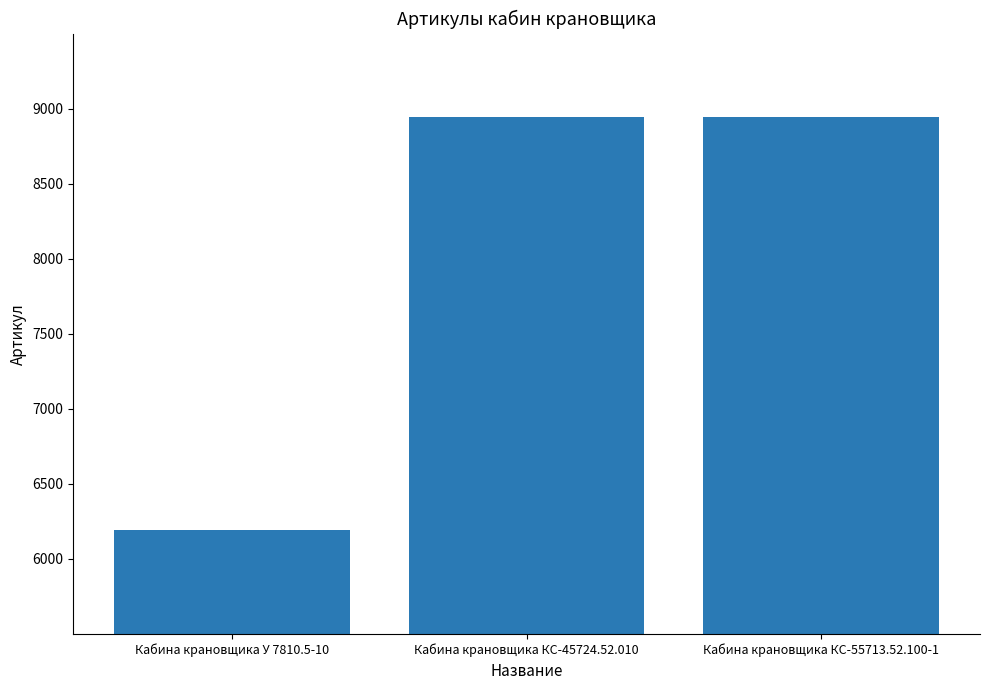

Which category has the lowest value across all series?

Кабина крановщика У 7810.5-10